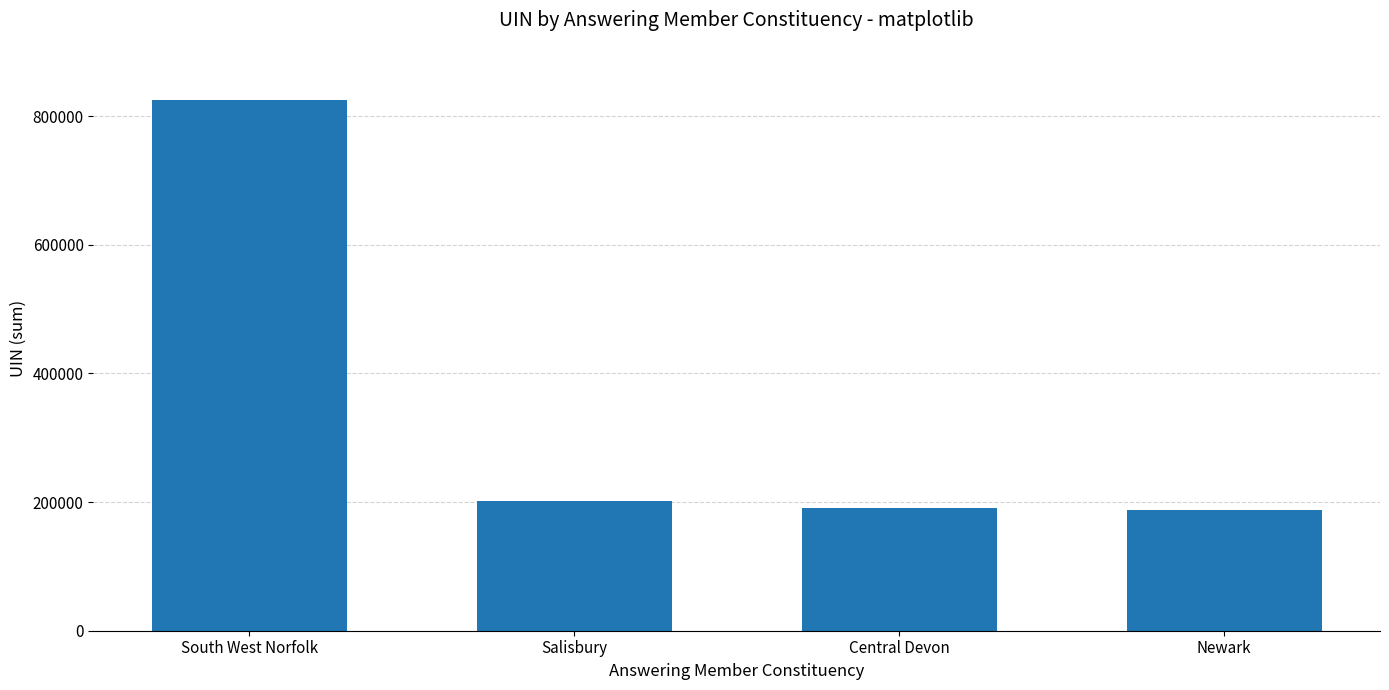

Where is the data nearest to the value 506600?

Salisbury